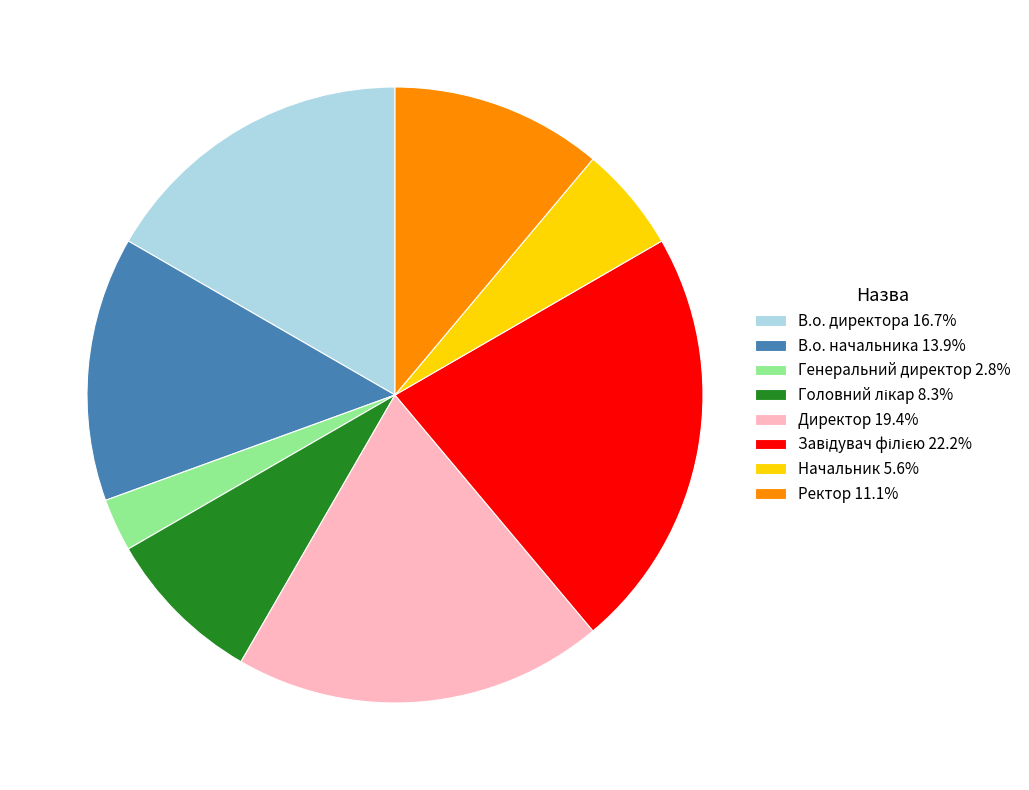

Do В.о. директора 16.7% and Начальник 5.6% together represent more than half of the pie?

No